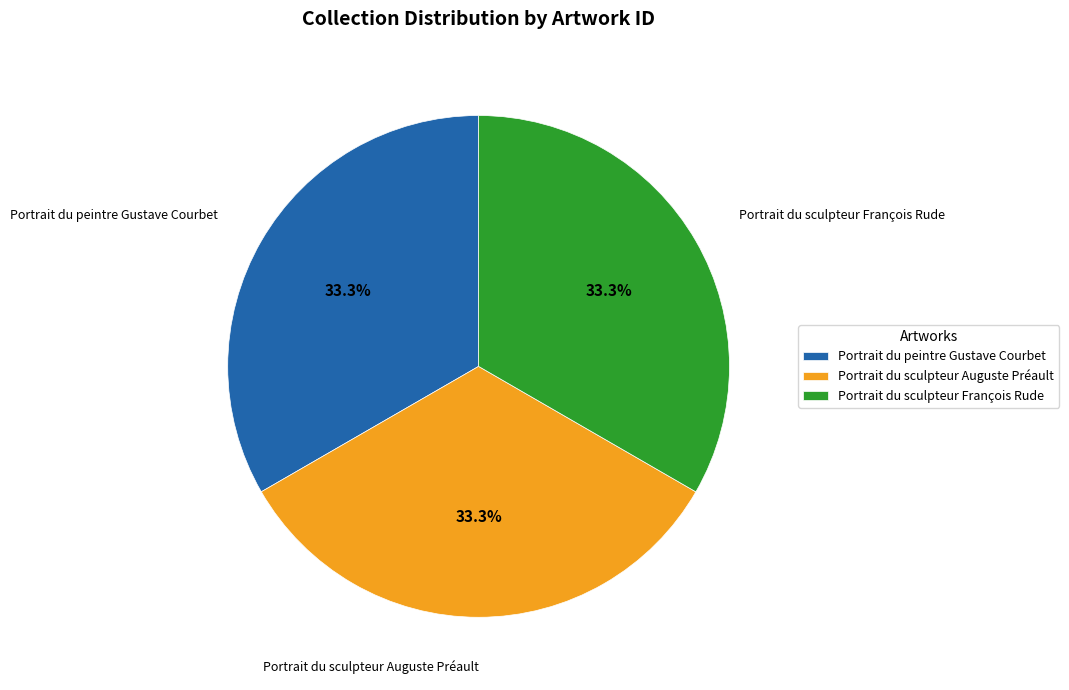

Is there a majority slice in this chart?

No